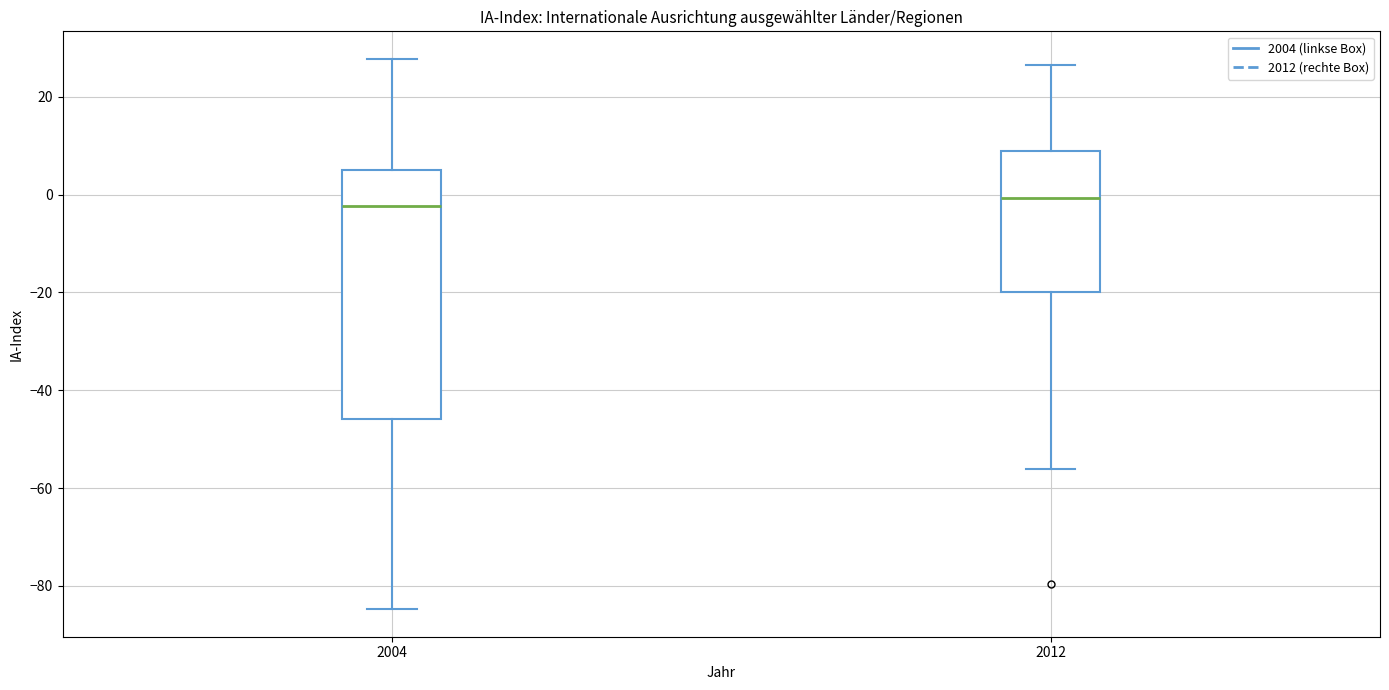

Reading left to right, transcribe this box plot: for each box, give where its median line is, the range the box spans, and where its two whiskers end, as read against the y-axis. The values are not printed on the chart, so give them approximately, as read against the axis.

2004: median -2, box -46 to 6, whiskers -84 to 28
2012: median 0, box -20 to 8, whiskers -56 to 26